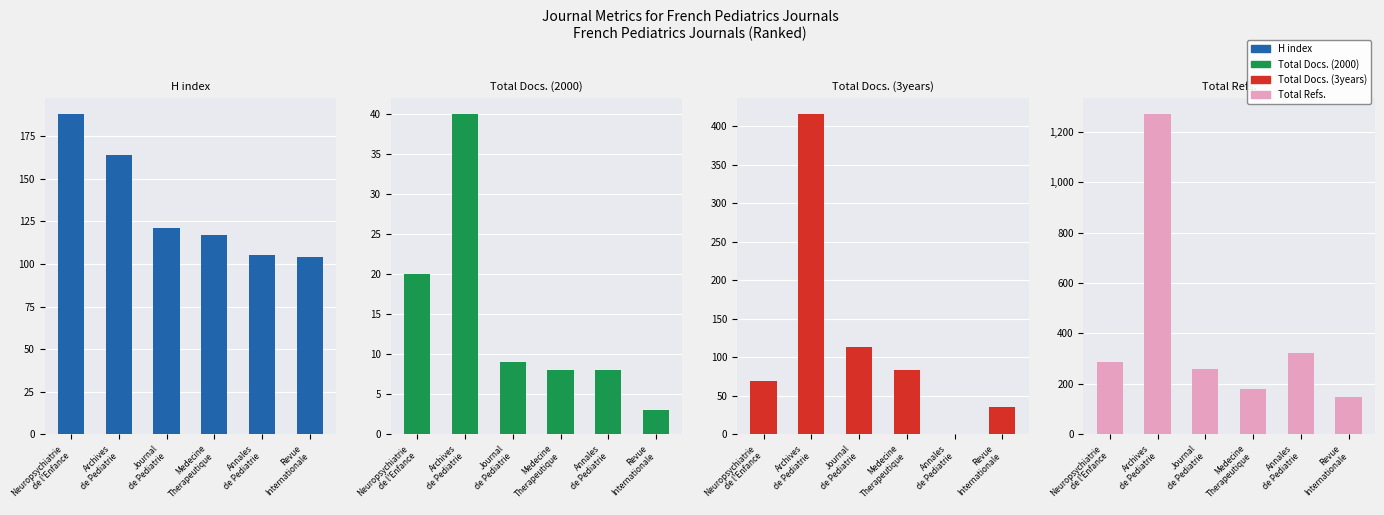

Which series has the largest total across all categories?

Total Refs.